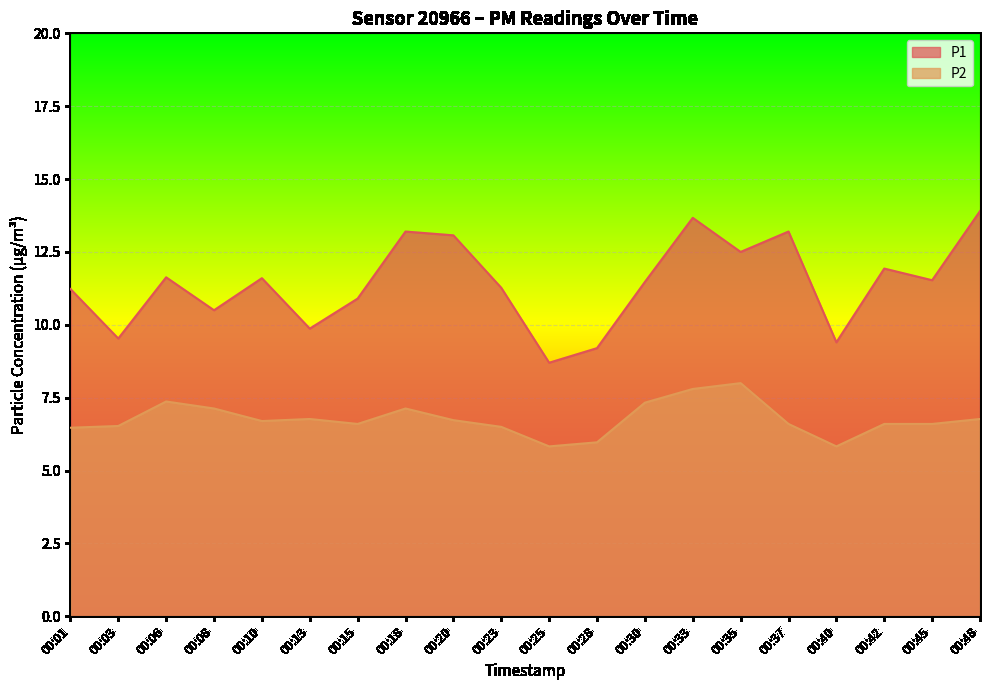

At how many categories does at least one series exceed 10?

15